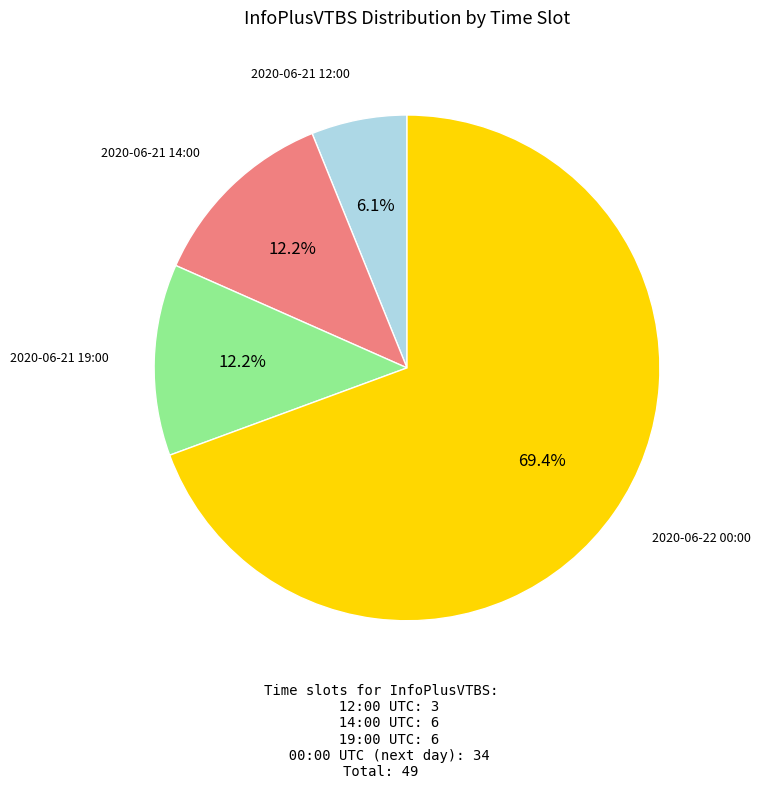

To the nearest percent, what is the average slice percentage?

25%